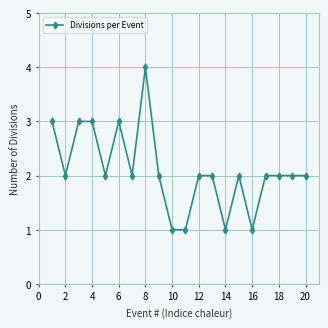

What is the greatest value displayed?

4